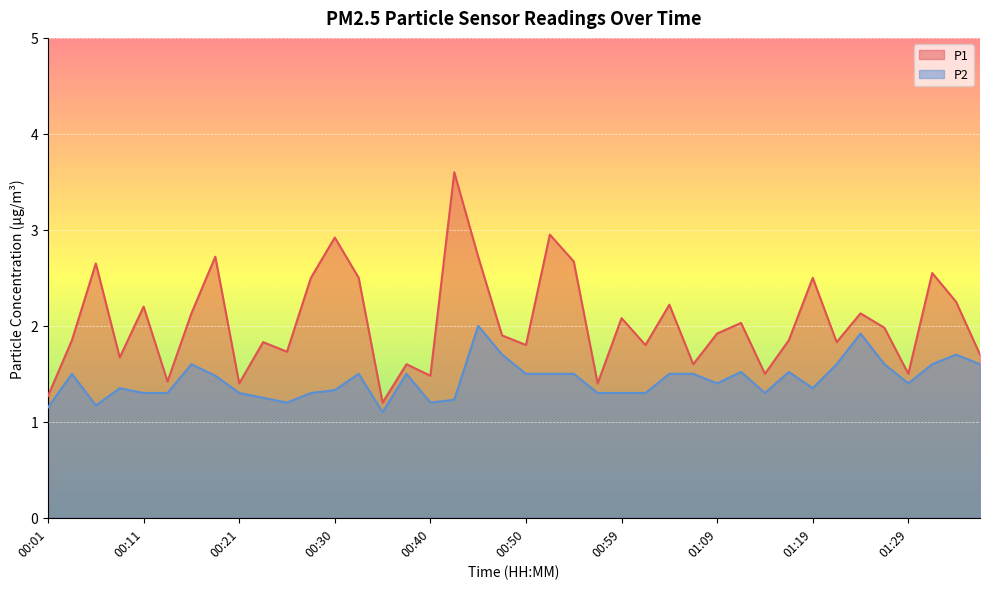

At how many categories does at least one series exceed 2?

18